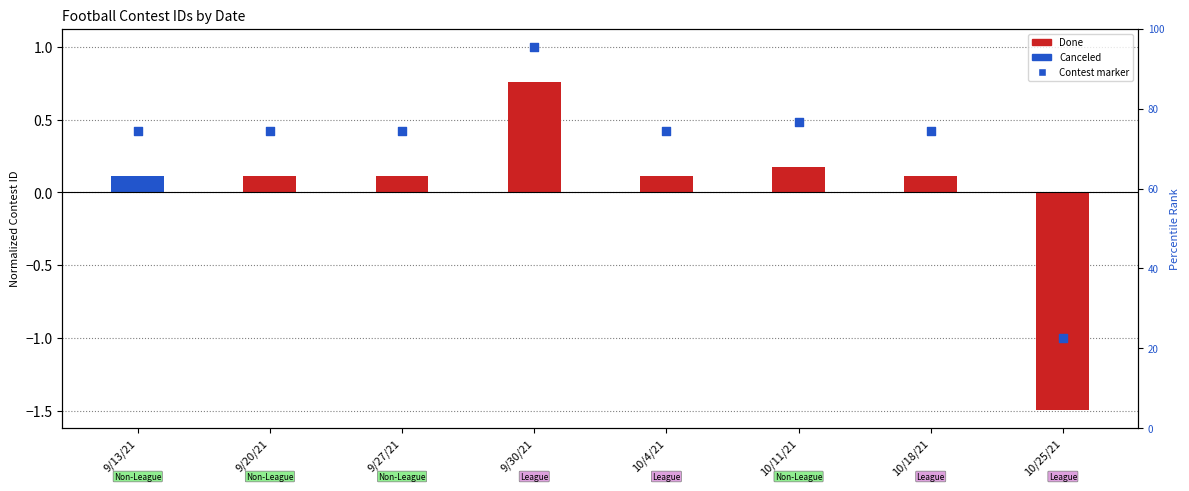

Which has a higher value, 10/11/21 or 9/27/21?

10/11/21